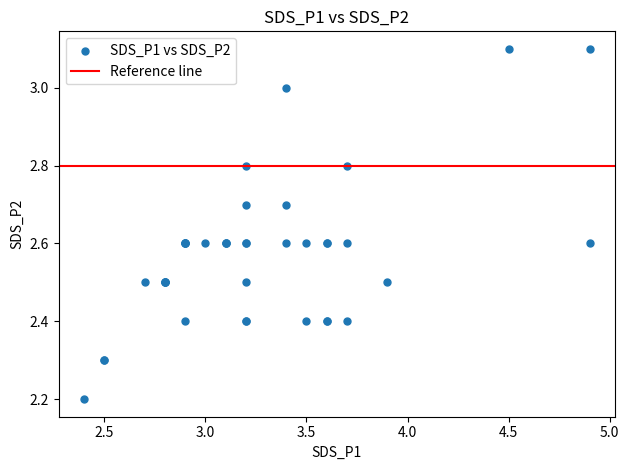

What Y value in the scatter plot is closest to 2?

2.2